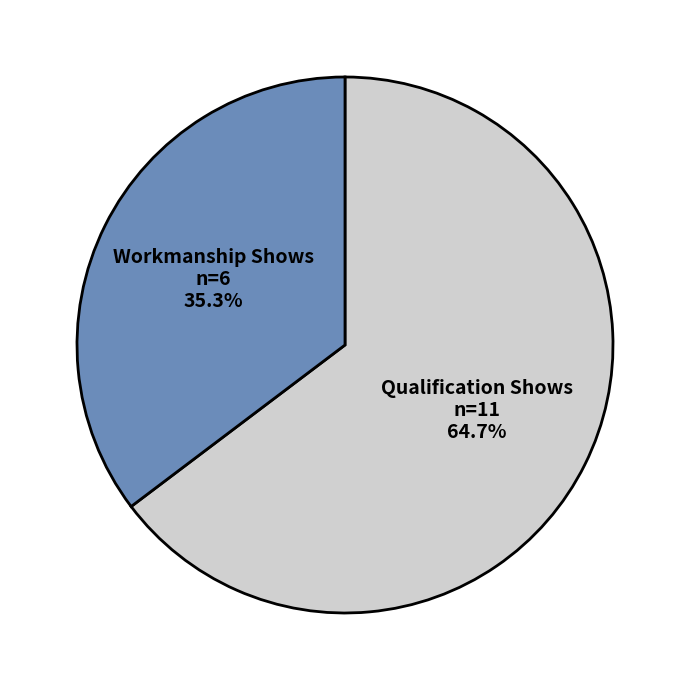

Does any single category account for the majority?

Yes